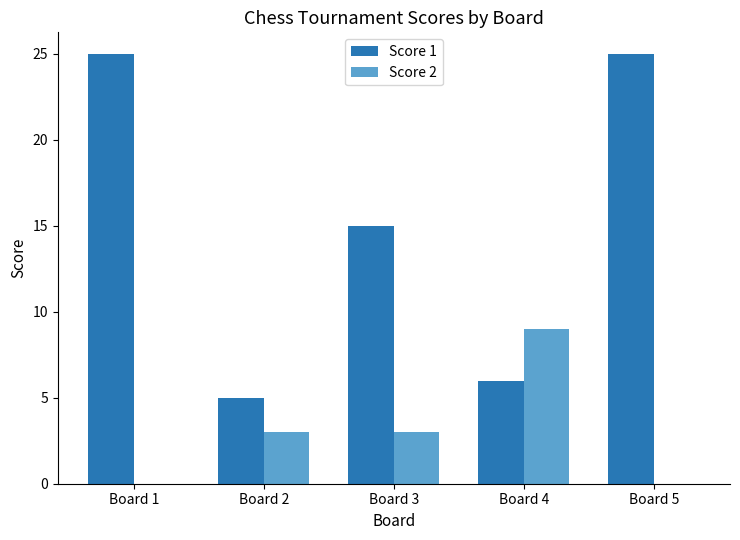

How many data points does each series have?

5